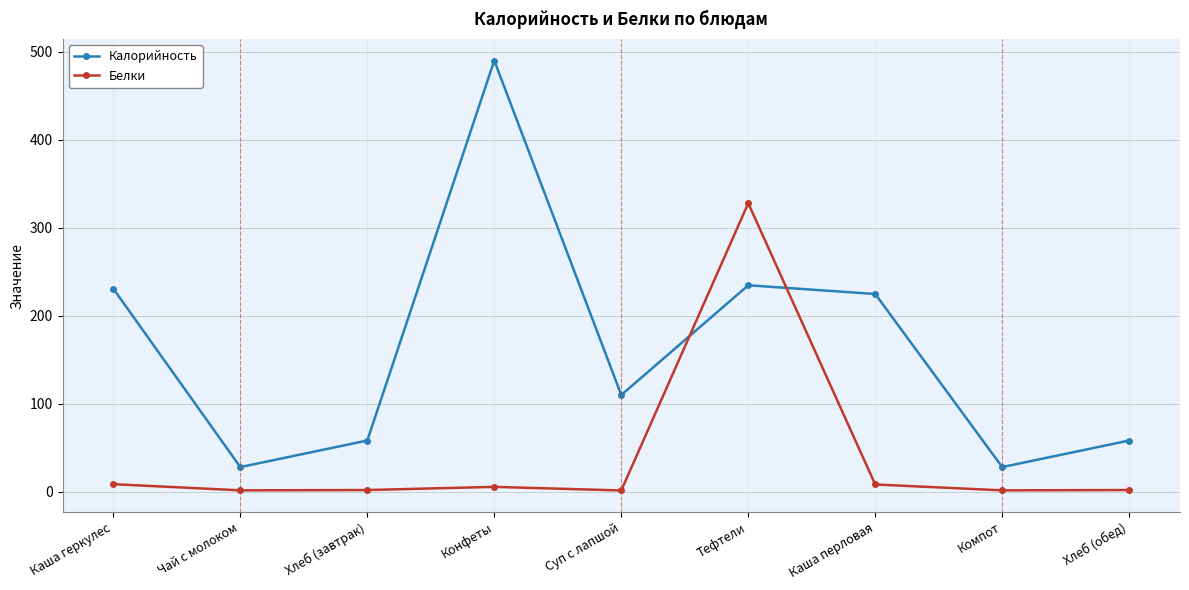

Read the Калорийность value at Компот.

28.0